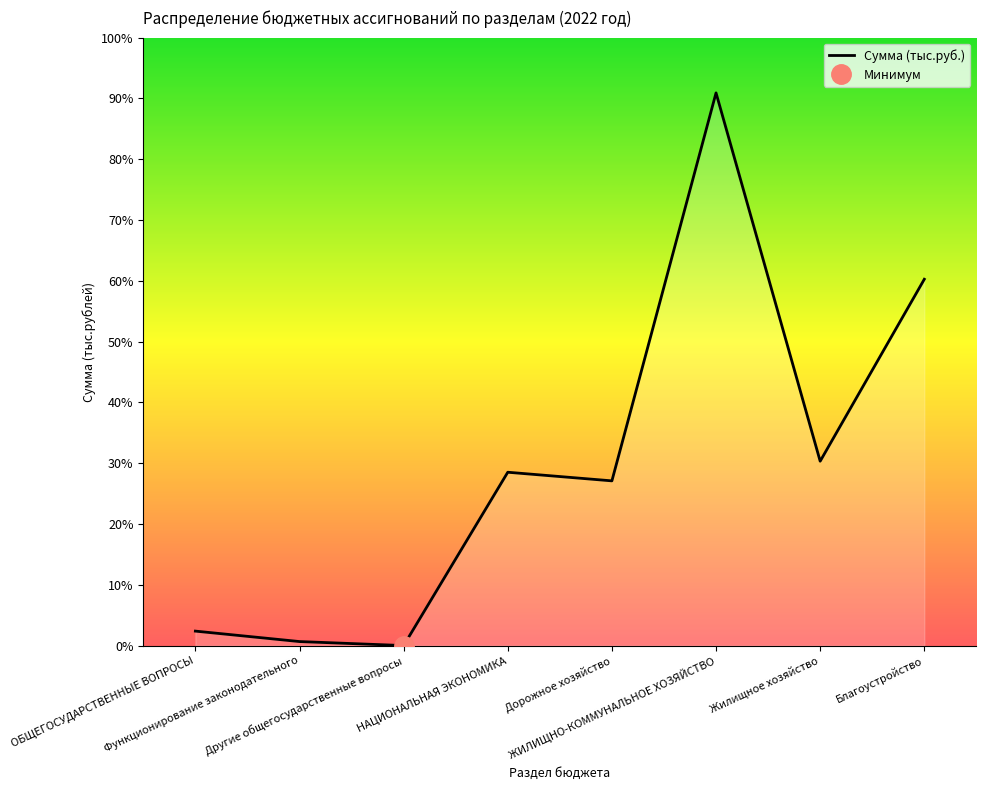

How many points are higher than both their immediate neighbors (excluding endpoints)?

2